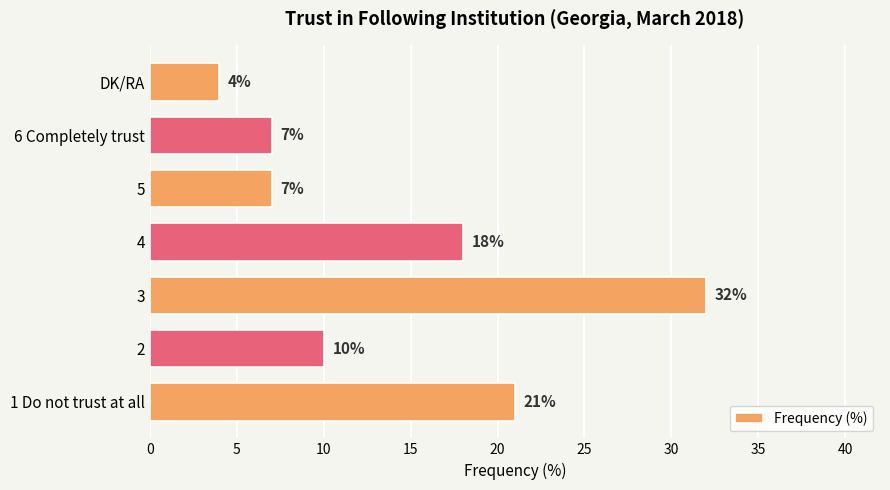

Is it true that the value at 2 is 10?

True